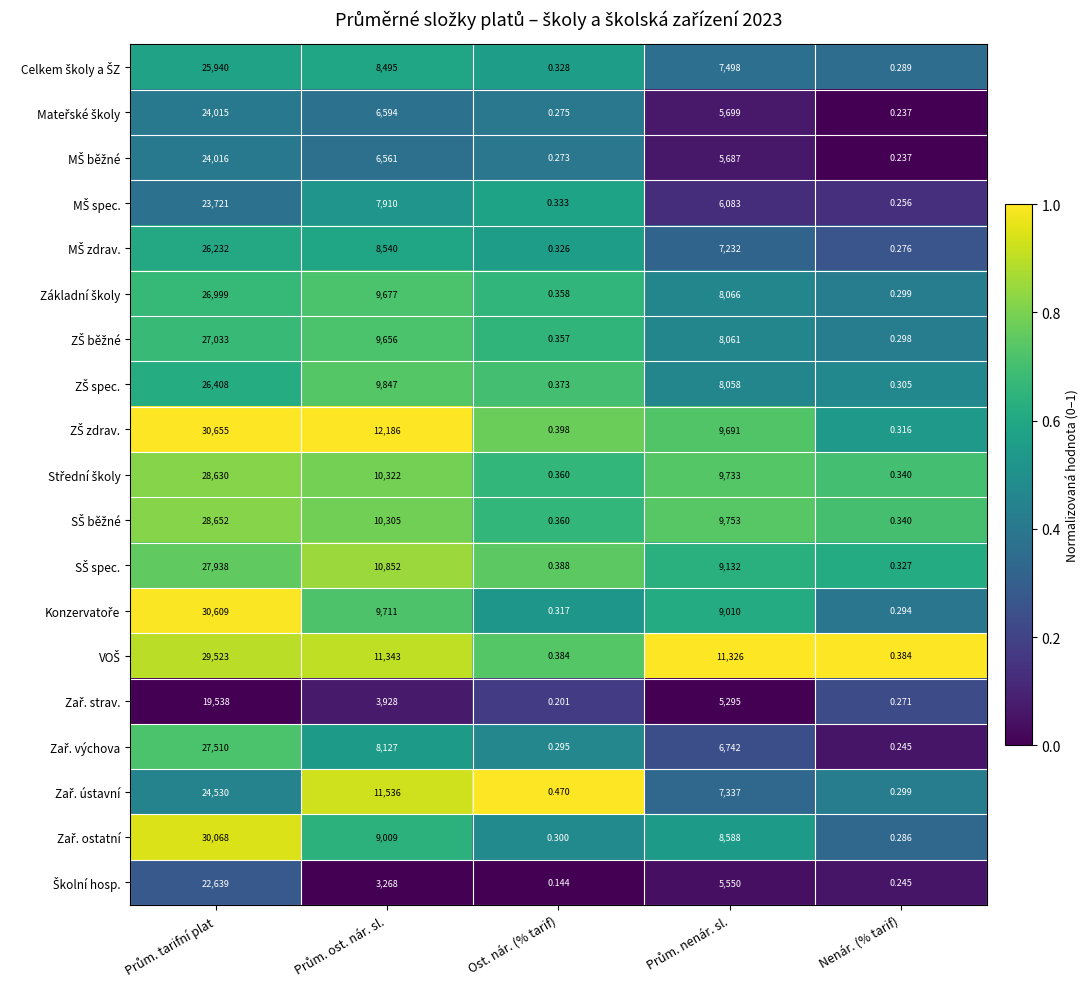

Which label corresponds to the smallest value in the chart?

Ost. nár. (% tarif)